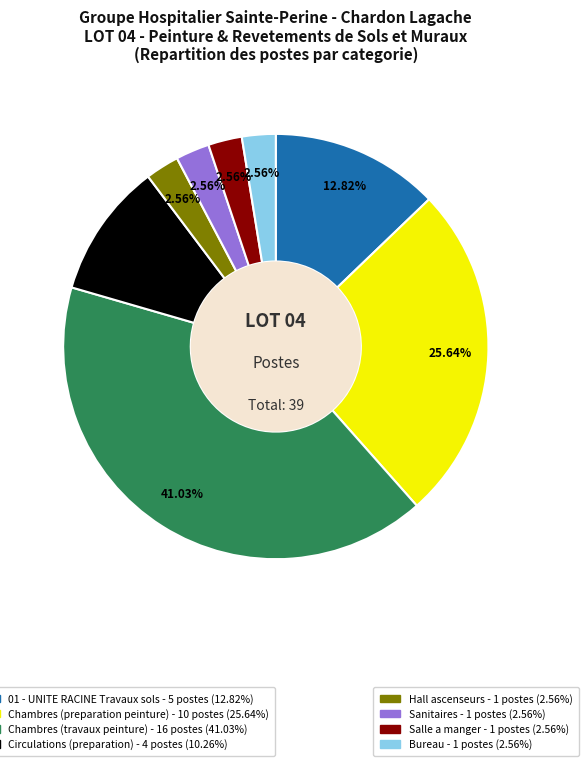

How many segments does this pie chart have?

8